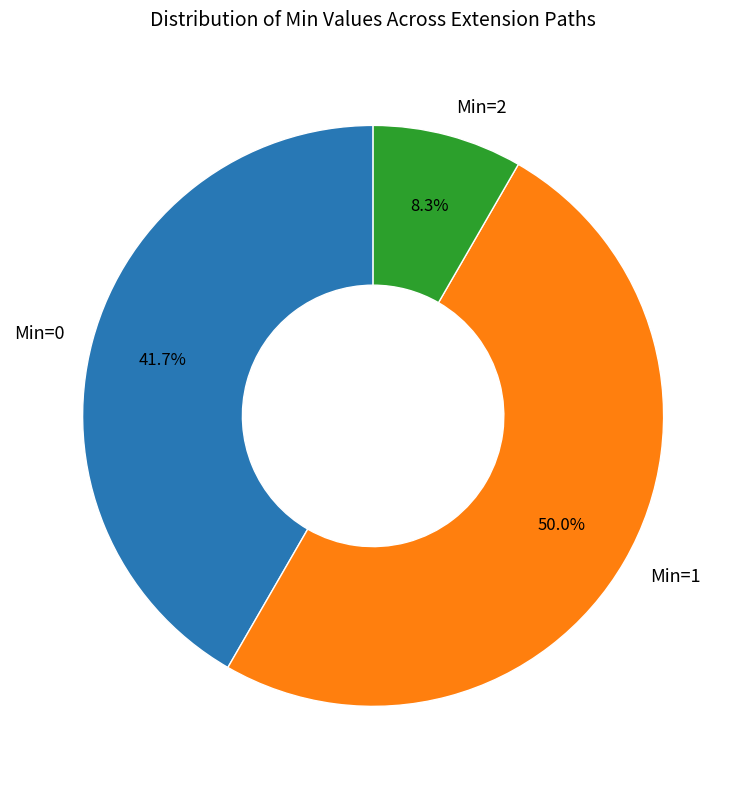

Which slice represents more than half of the pie?

Min=1